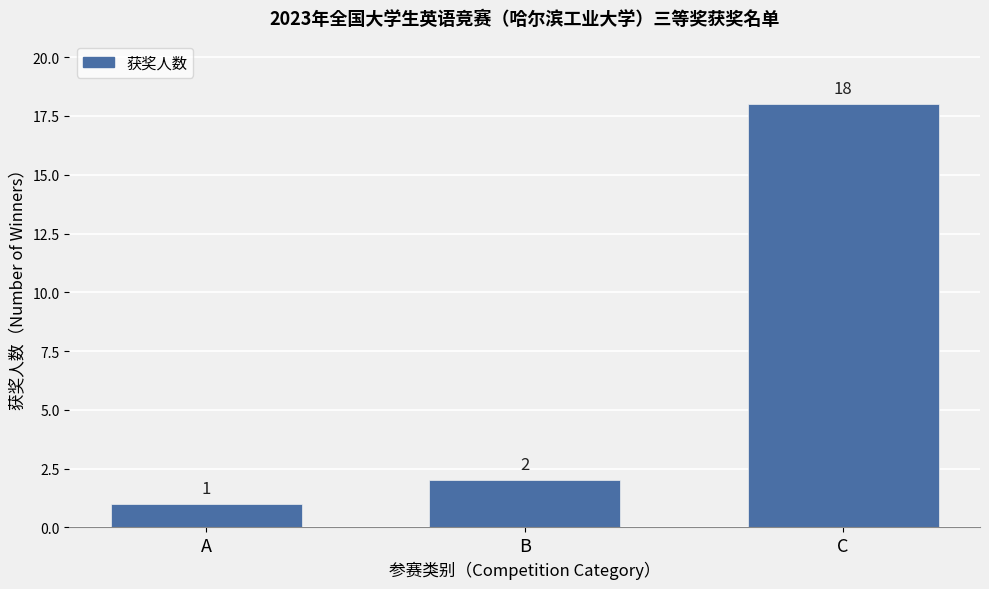

Reading right to left, list all the values displayed in this chart.

C=18	B=2	A=1